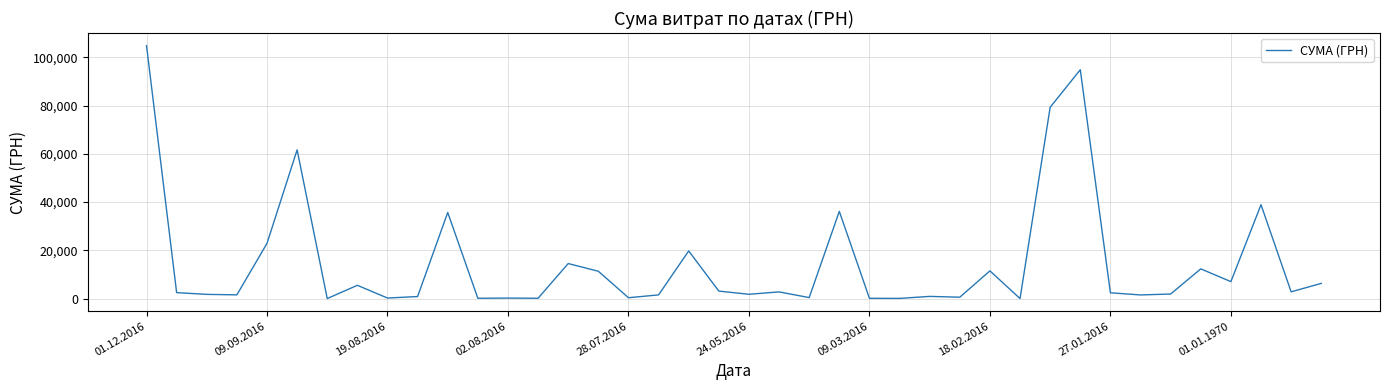

What is the maximum value shown in the chart?

104899.0